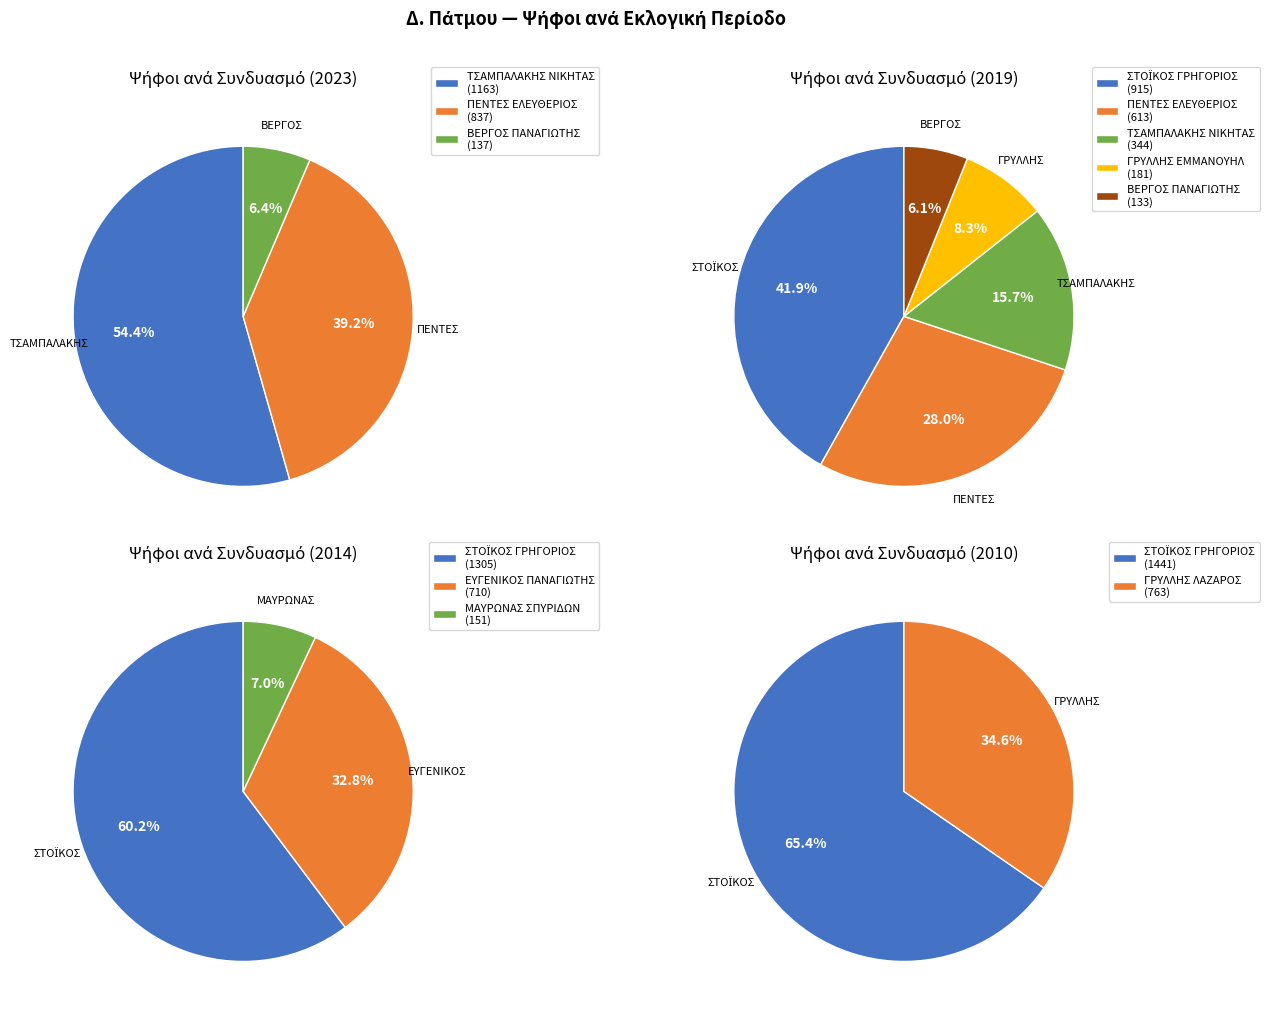

True or false: ΠΕΝΤΕΣ ΕΛΕΥΘΕΡΙΟΣ (2023) accounts for 1% of the total.

False